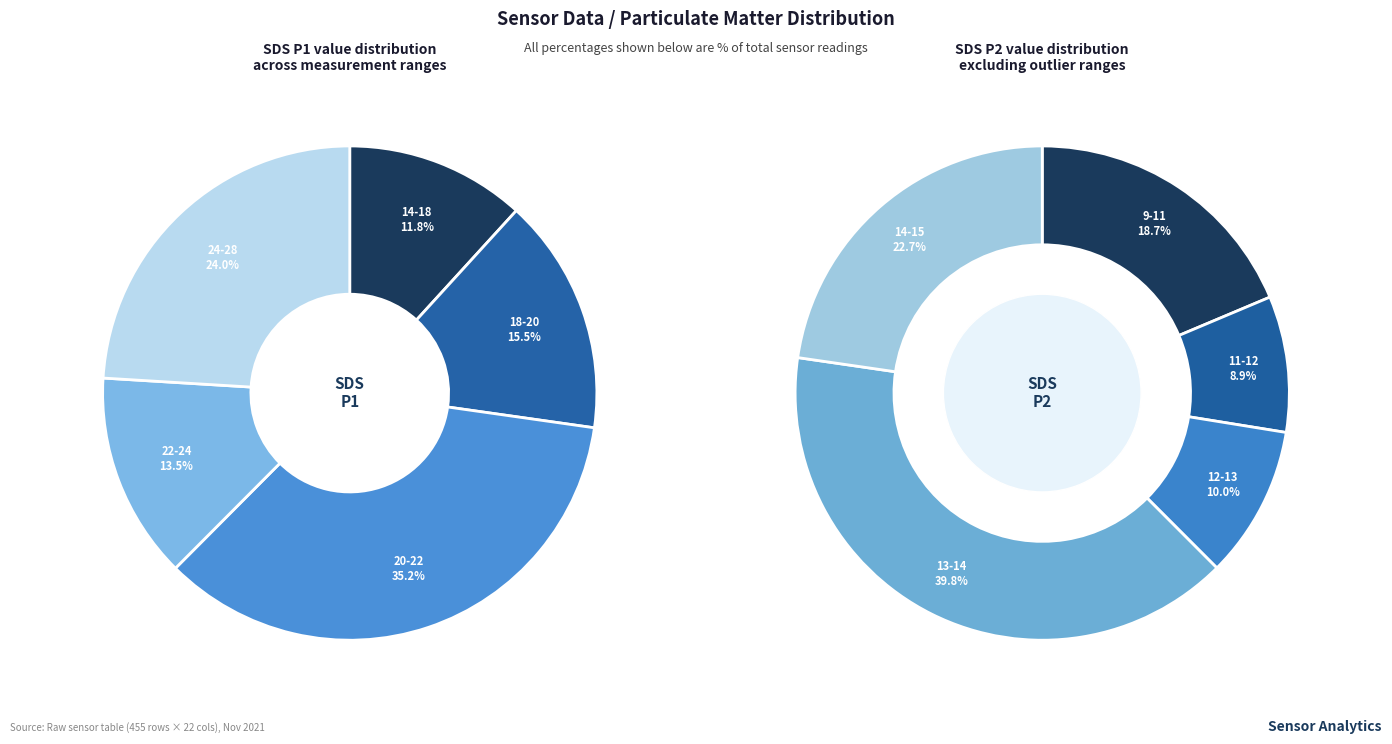

Does 28 account for over 50% of the chart?

No